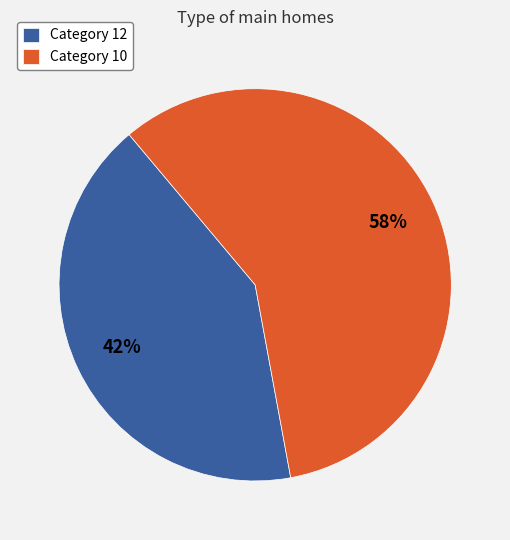

Is there a majority slice in this chart?

Yes